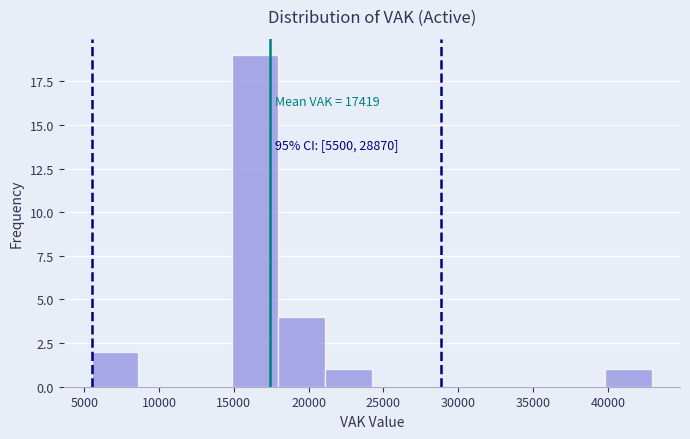

Over which range of the x-axis is the bar tallest?

15000 to 18000